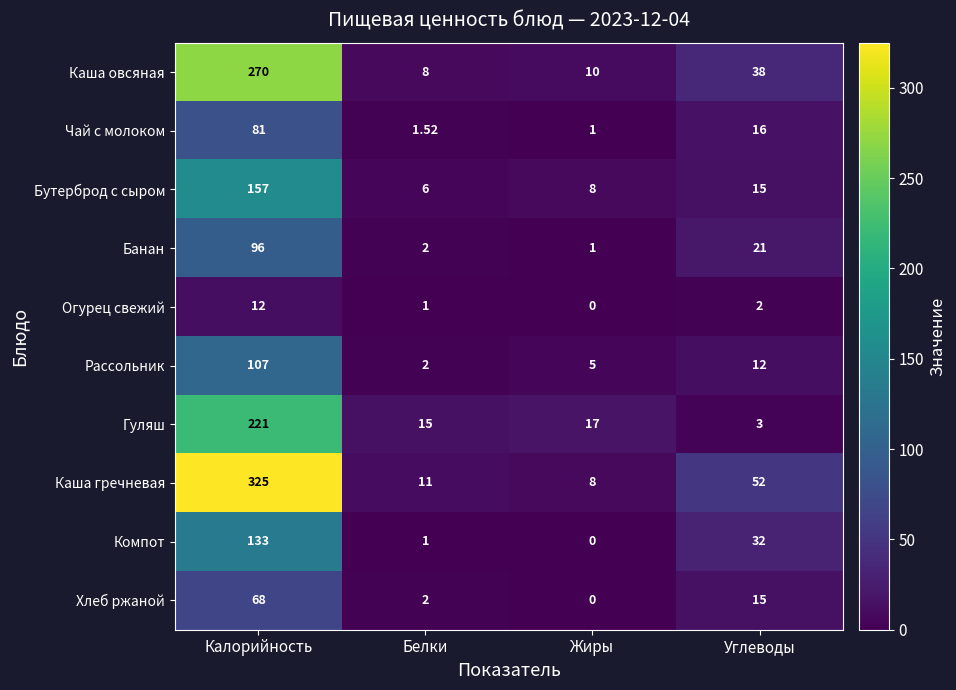

List the series in order of their peak value, highest first.

Каша гречневая, Каша овсяная, Гуляш, Бутерброд с сыром, Компот, Рассольник, Банан, Чай с молоком, Хлеб ржаной, Огурец свежий